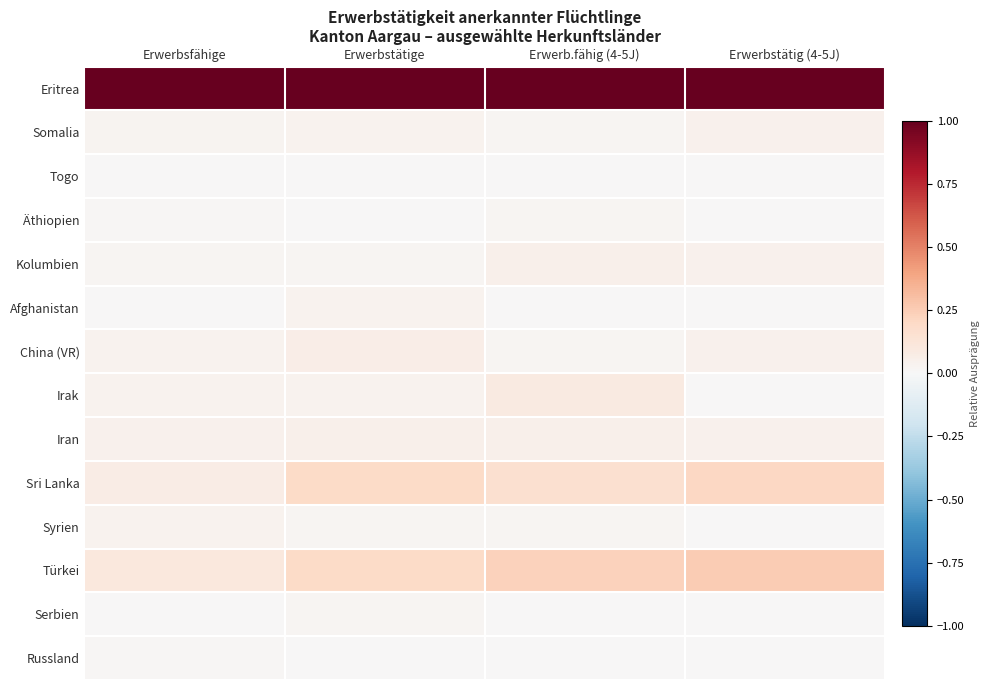

Reading left to right, what are all the values shown in this chart?

Eritrea: Erwerbsfähige=1.0	Erwerbstätige=1.0	Erwerb.fähig (4-5J)=1.0	Erwerbstätig (4-5J)=1.0
Somalia: Erwerbsfähige=0.0	Erwerbstätige=0.0	Erwerb.fähig (4-5J)=0.0	Erwerbstätig (4-5J)=0.0
Togo: Erwerbsfähige=0.0	Erwerbstätige=0.0	Erwerb.fähig (4-5J)=0.0	Erwerbstätig (4-5J)=0.0
Äthiopien: Erwerbsfähige=0.0	Erwerbstätige=0.0	Erwerb.fähig (4-5J)=0.0	Erwerbstätig (4-5J)=0.0
Kolumbien: Erwerbsfähige=0.0	Erwerbstätige=0.0	Erwerb.fähig (4-5J)=0.1	Erwerbstätig (4-5J)=0.0
Afghanistan: Erwerbsfähige=0.0	Erwerbstätige=0.0	Erwerb.fähig (4-5J)=0.0	Erwerbstätig (4-5J)=0.0
China (VR): Erwerbsfähige=0.0	Erwerbstätige=0.1	Erwerb.fähig (4-5J)=0.0	Erwerbstätig (4-5J)=0.0
Irak: Erwerbsfähige=0.0	Erwerbstätige=0.0	Erwerb.fähig (4-5J)=0.1	Erwerbstätig (4-5J)=0.0
Iran: Erwerbsfähige=0.0	Erwerbstätige=0.0	Erwerb.fähig (4-5J)=0.1	Erwerbstätig (4-5J)=0.0
Sri Lanka: Erwerbsfähige=0.1	Erwerbstätige=0.2	Erwerb.fähig (4-5J)=0.2	Erwerbstätig (4-5J)=0.2
Syrien: Erwerbsfähige=0.0	Erwerbstätige=0.0	Erwerb.fähig (4-5J)=0.0	Erwerbstätig (4-5J)=0.0
Türkei: Erwerbsfähige=0.1	Erwerbstätige=0.2	Erwerb.fähig (4-5J)=0.2	Erwerbstätig (4-5J)=0.2
Serbien: Erwerbsfähige=0.0	Erwerbstätige=0.0	Erwerb.fähig (4-5J)=0.0	Erwerbstätig (4-5J)=0.0
Russland: Erwerbsfähige=0.0	Erwerbstätige=0.0	Erwerb.fähig (4-5J)=0.0	Erwerbstätig (4-5J)=0.0